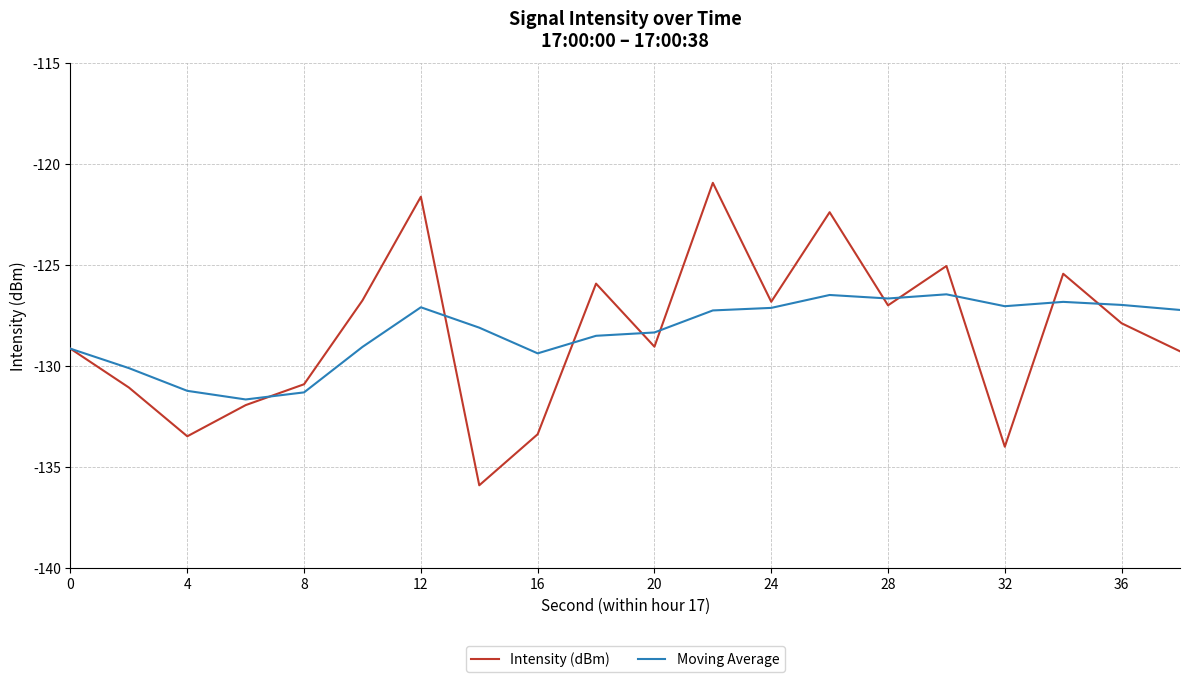

What is the smallest value displayed?

-135.9